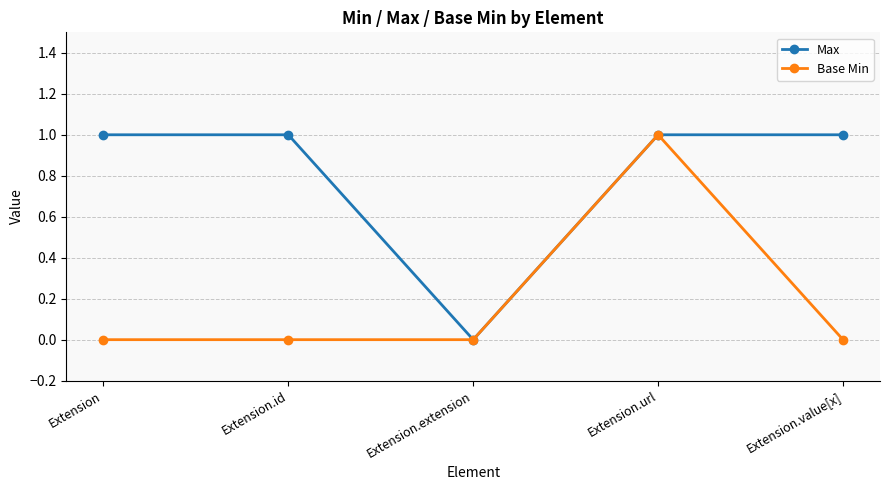

Reading right to left, list all the values displayed in this chart.

Max: 1	1	0	1	1
Base Min: 0	1	0	0	0